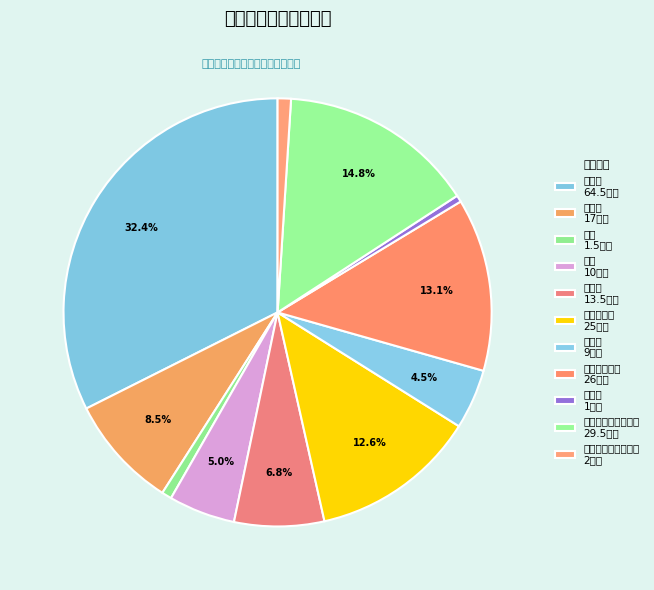

Is 维修（护）费 the majority of the pie?

No